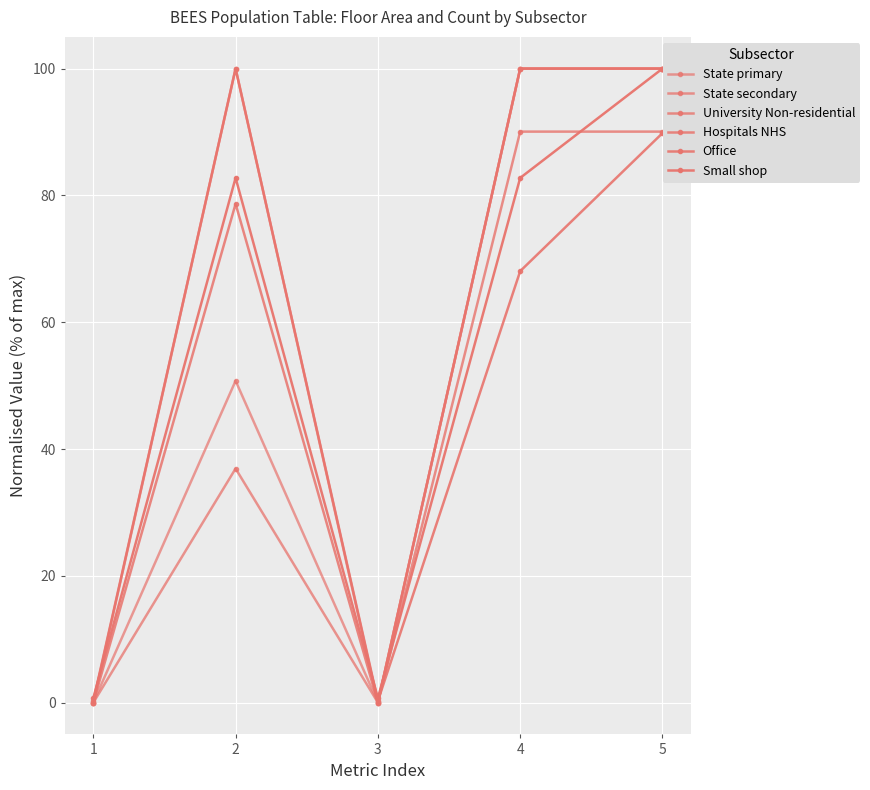

How many data points in University Non-residential are above 90?

3